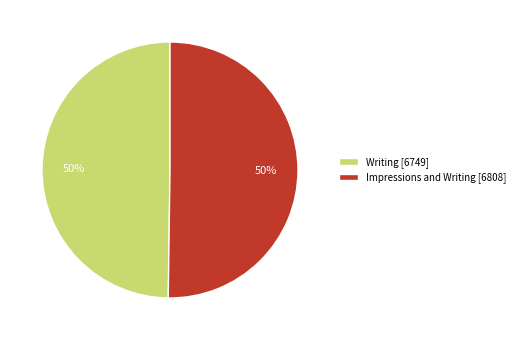

What percentage is the Writing slice, to the nearest percent?

50%